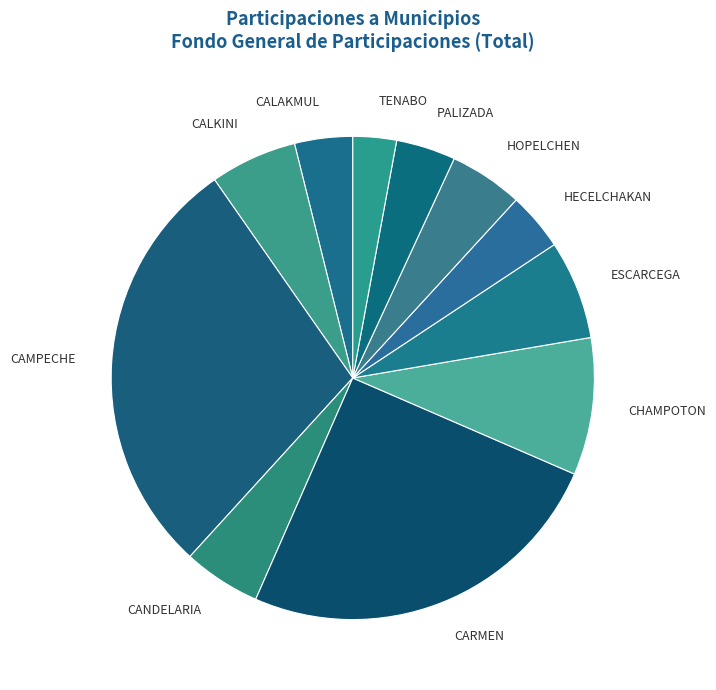

How many segments does this pie chart have?

11